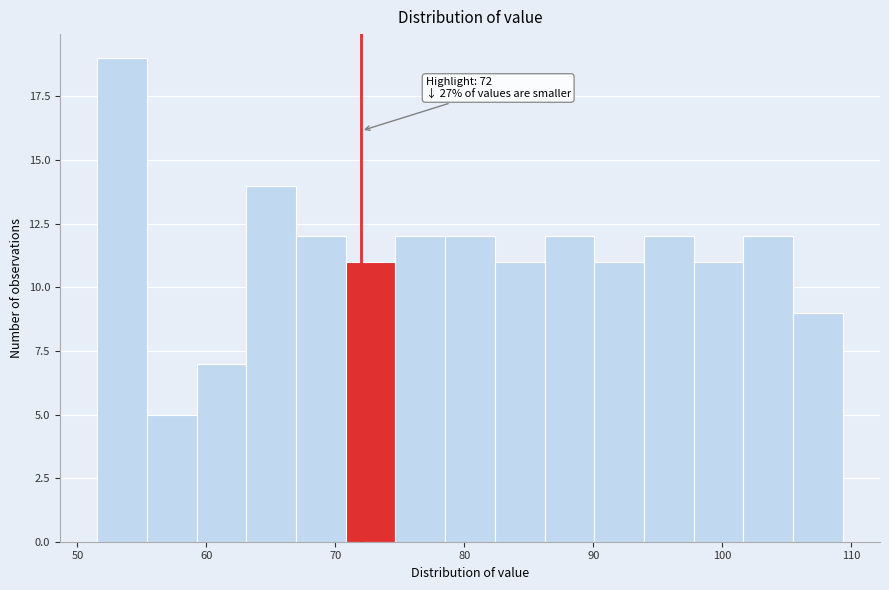

Around what value on the x-axis is the tallest bar? Give the approximate position of its centre, as read against the axis.

53